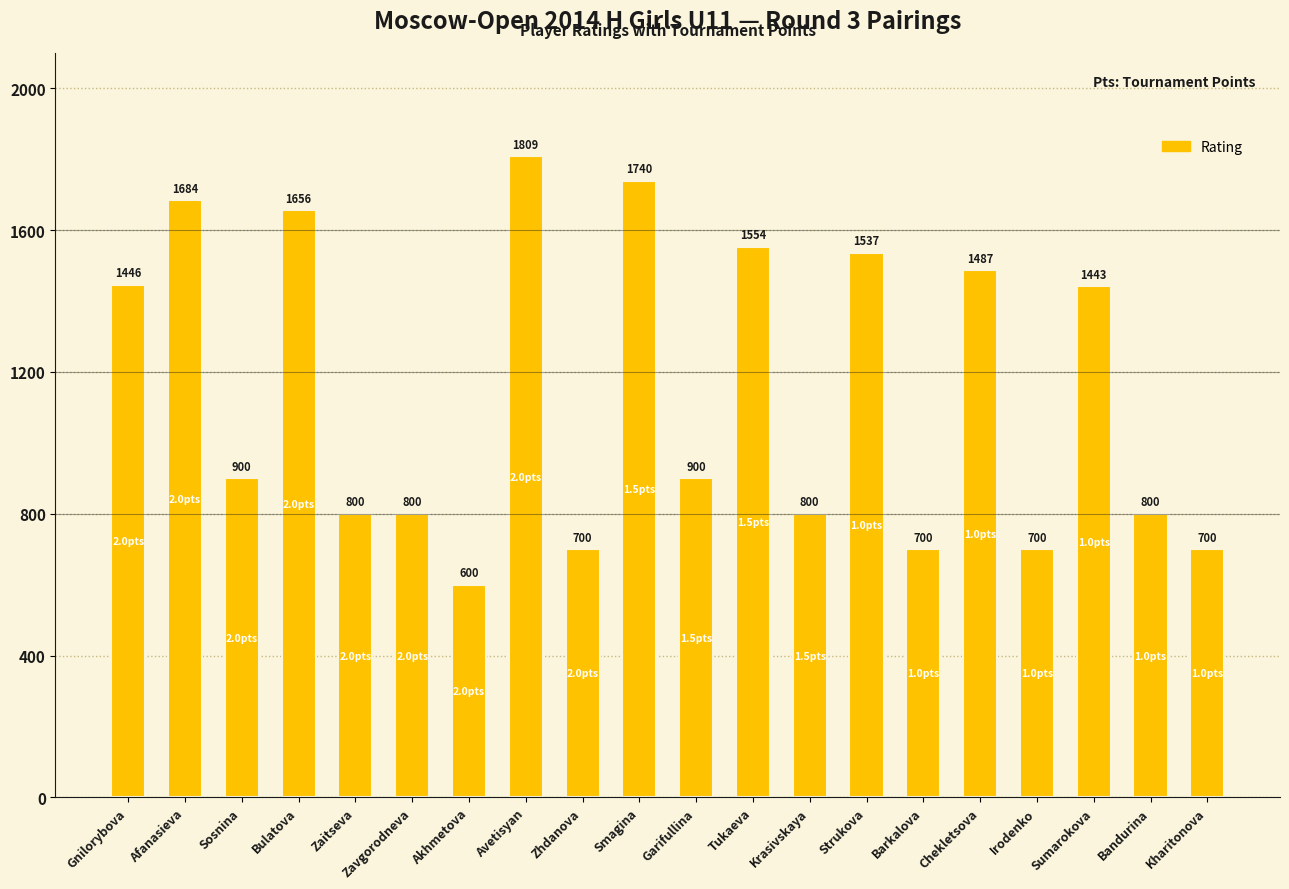

What is the sum of the values at Gnilorybova and Avetisyan?

3255